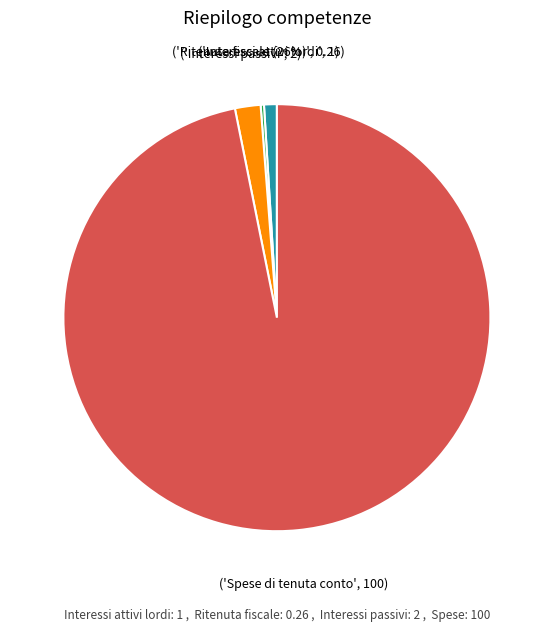

The Spese di tenuta conto slice represents 97% of the pie. True or false?

True